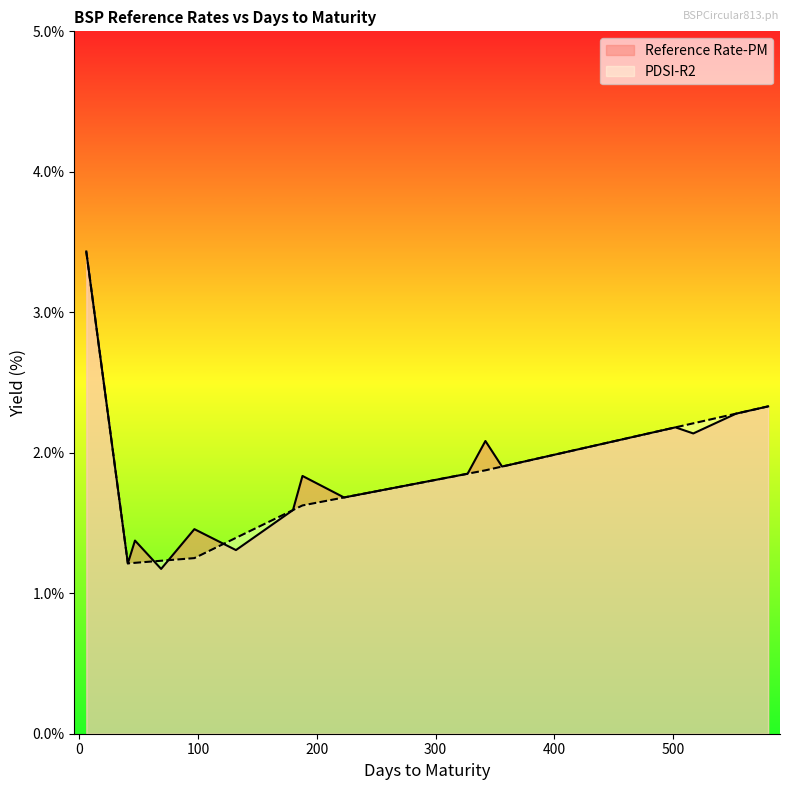

Which category has the highest value across all series?

6